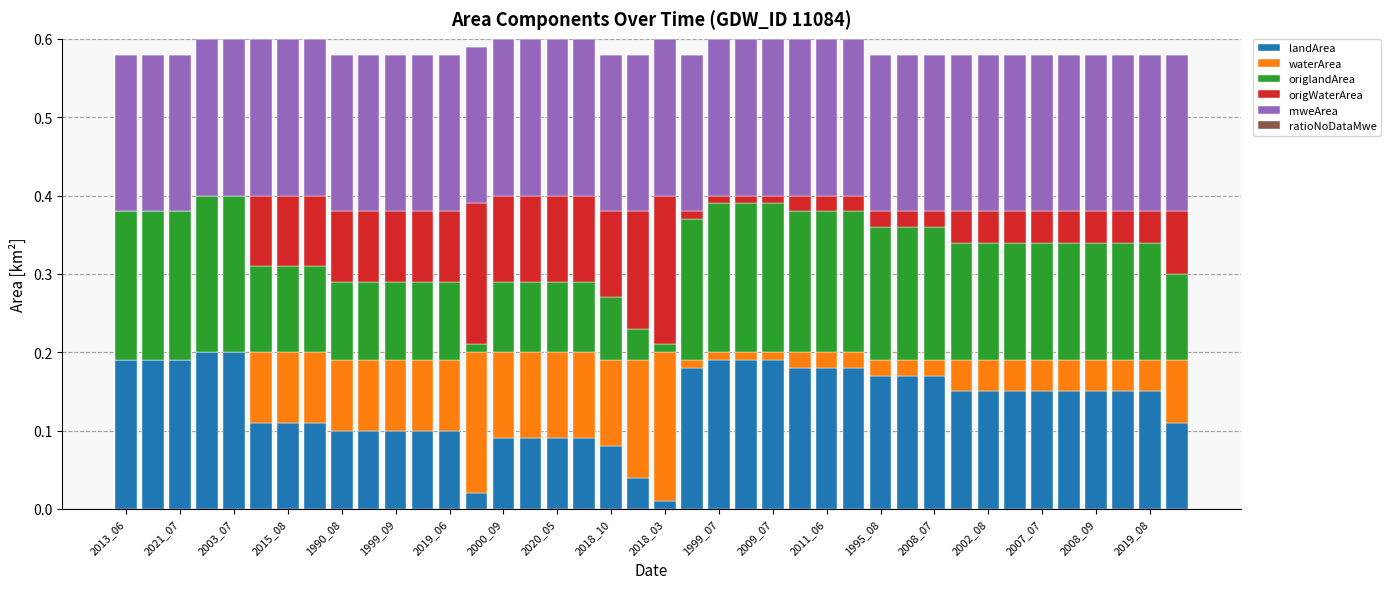

Does the chart contain stacked bars?

Yes